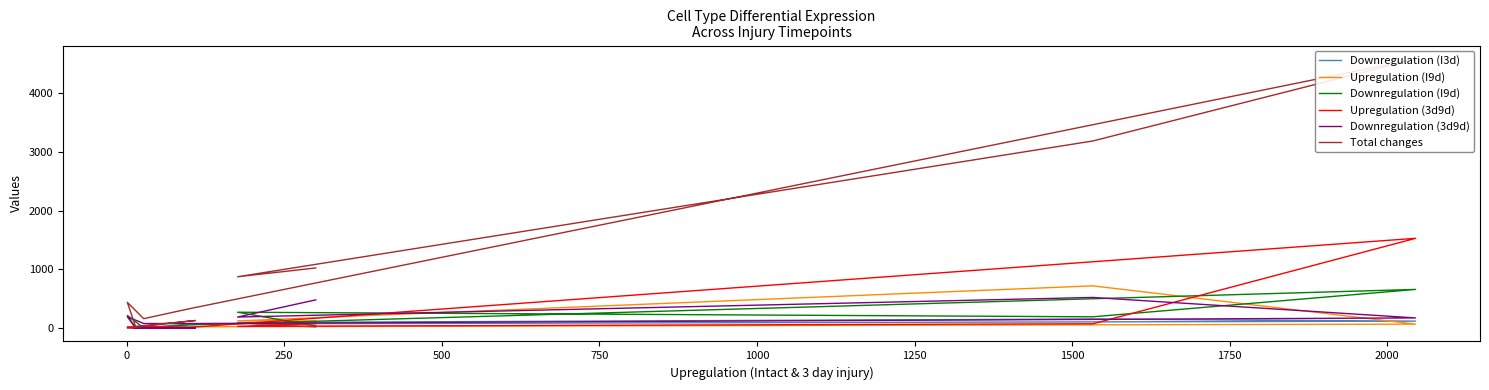

Which series has the largest total across all categories?

Total changes